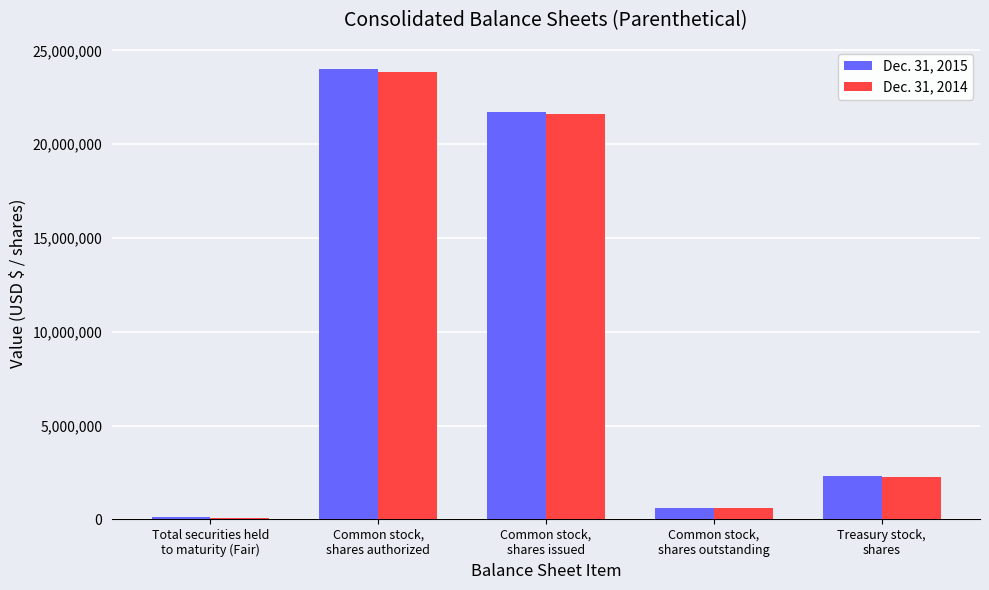

What is the greatest value displayed?

23992596